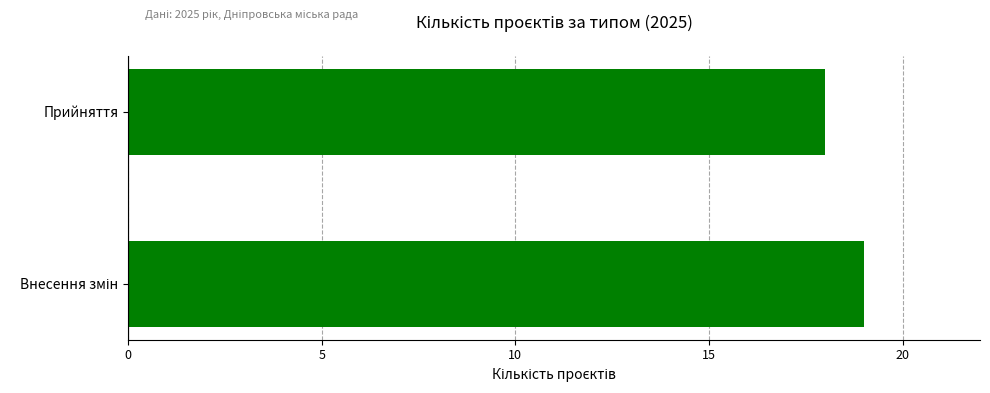

At which category does the chart reach its minimum across all series?

Прийняття